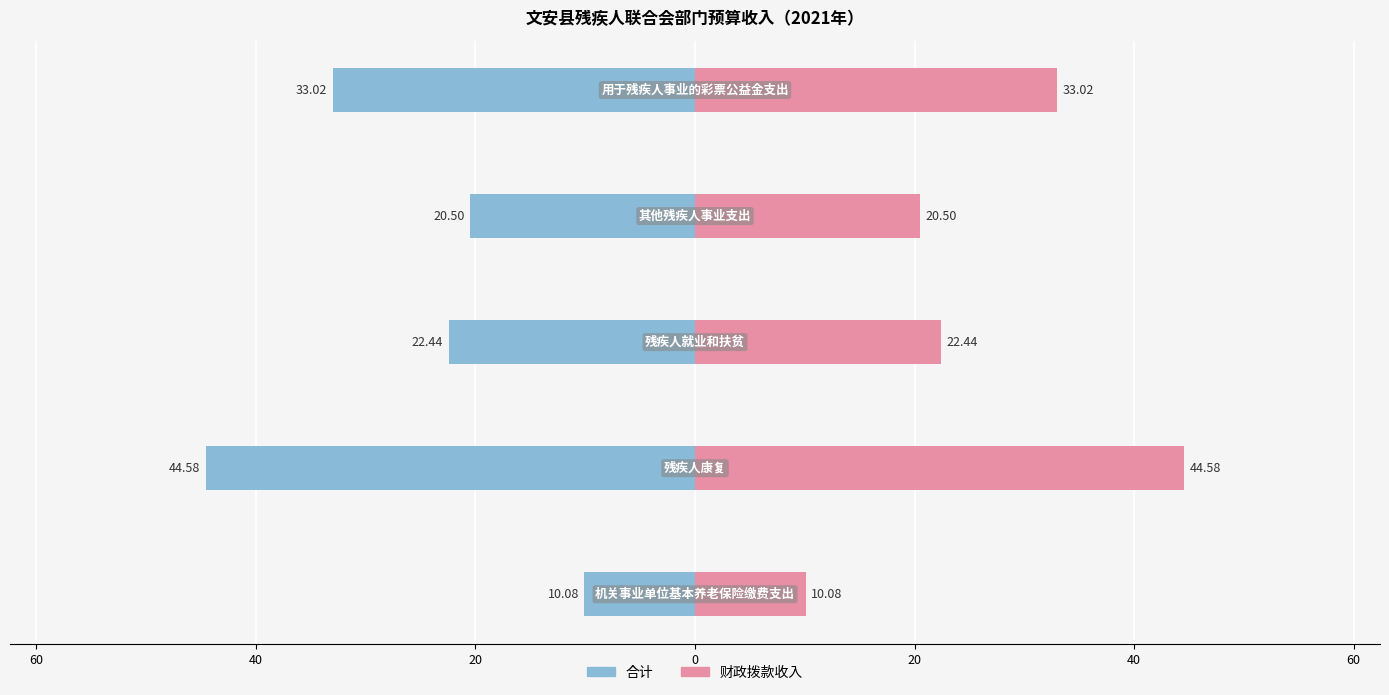

What is the difference between the maximum and minimum values in the 合计 series?

34.5